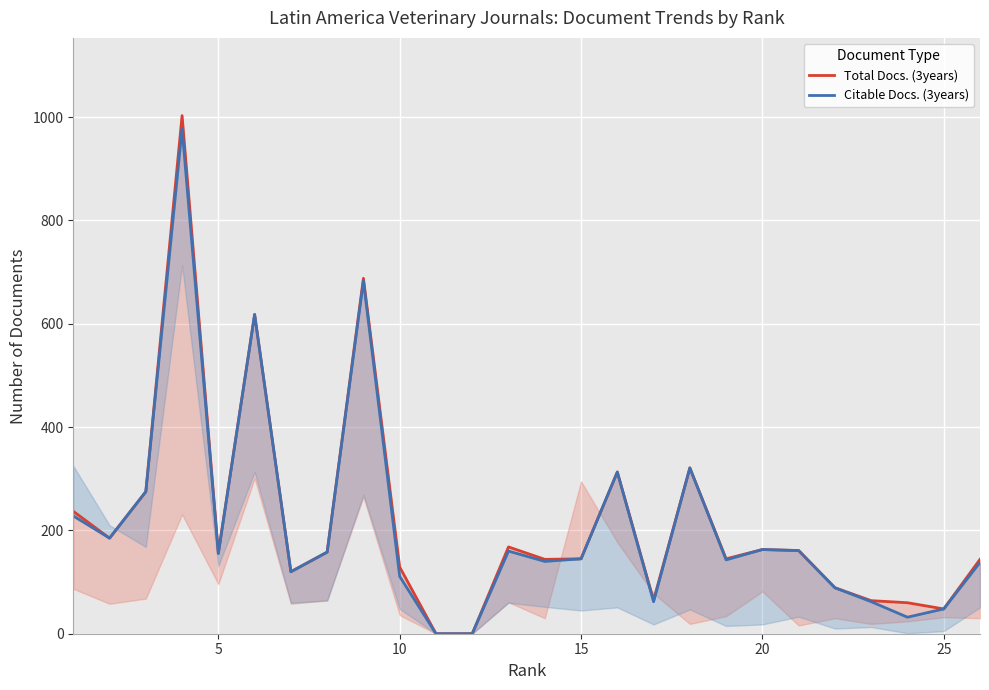

List the series in order of their overall mean, highest first.

Total Docs. (3years), Citable Docs. (3years)